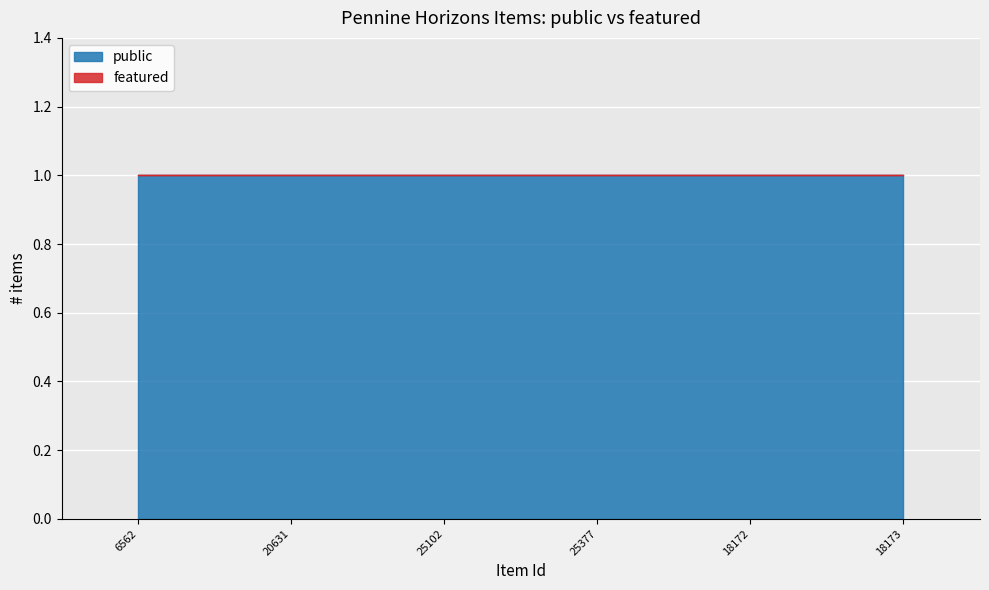

What is the label of the 4th point from the right?

25102